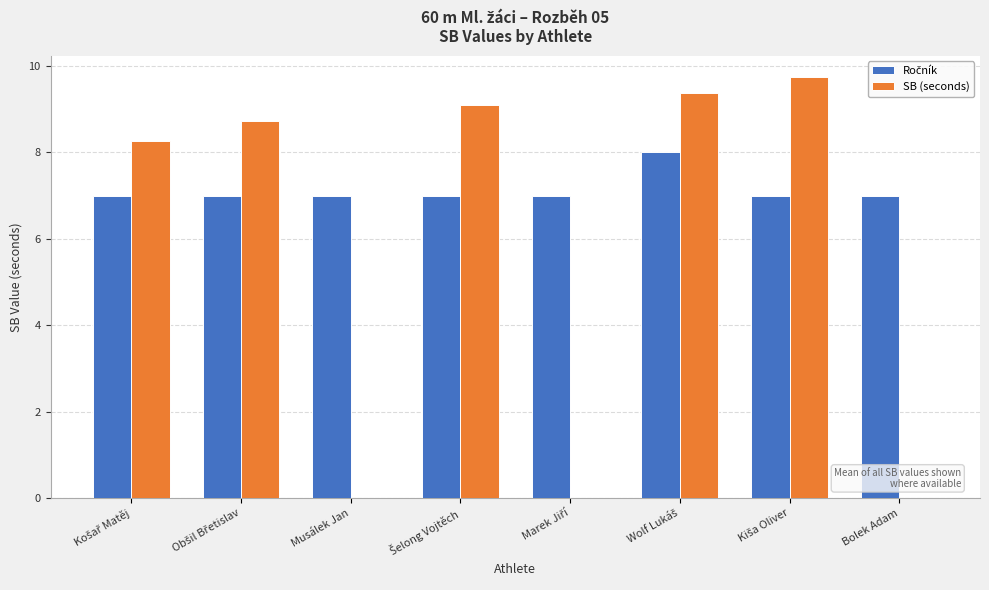

What is the highest value of the SB (seconds) series?

9.8